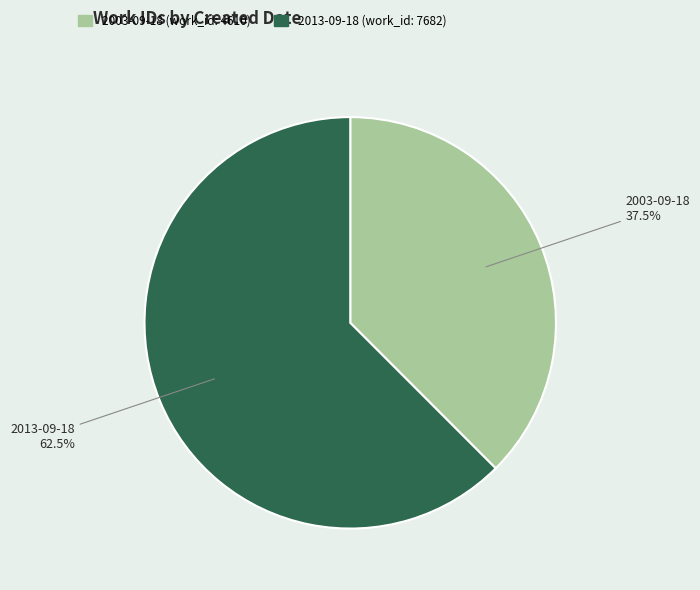

Which category has the smallest portion of the pie?

2003-09-18